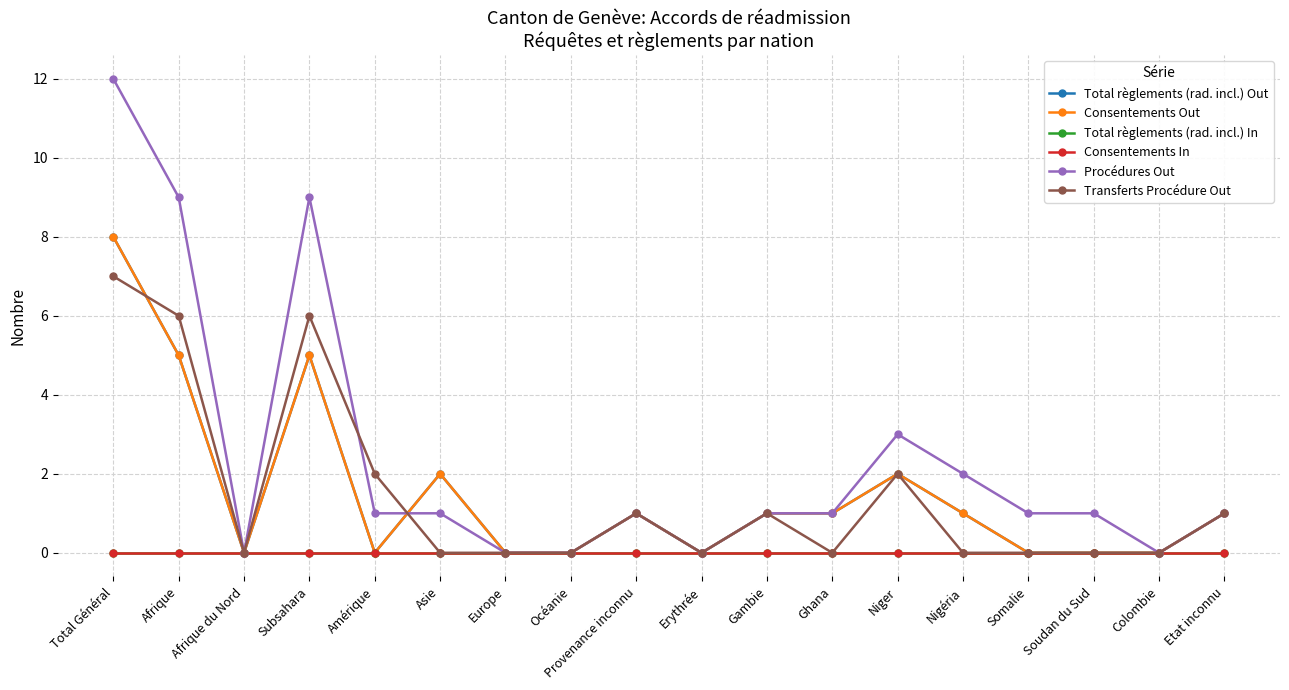

Which category has the highest value in the Consentements In series?

Total Général